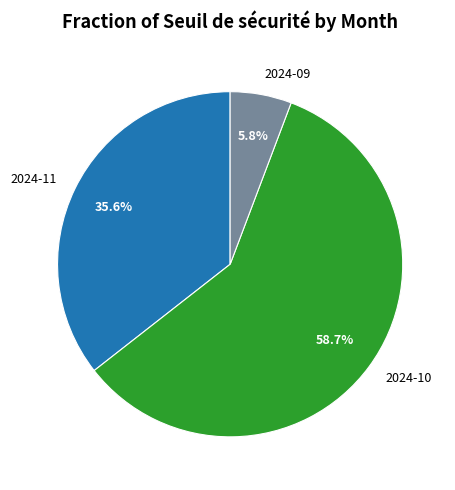

Is the sum of 2024-10 and 2024-11 greater than half?

Yes